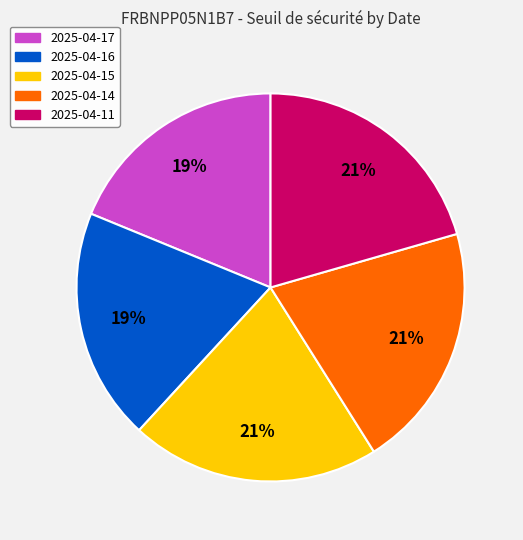

The 2025-04-14 slice represents 12% of the pie. True or false?

False